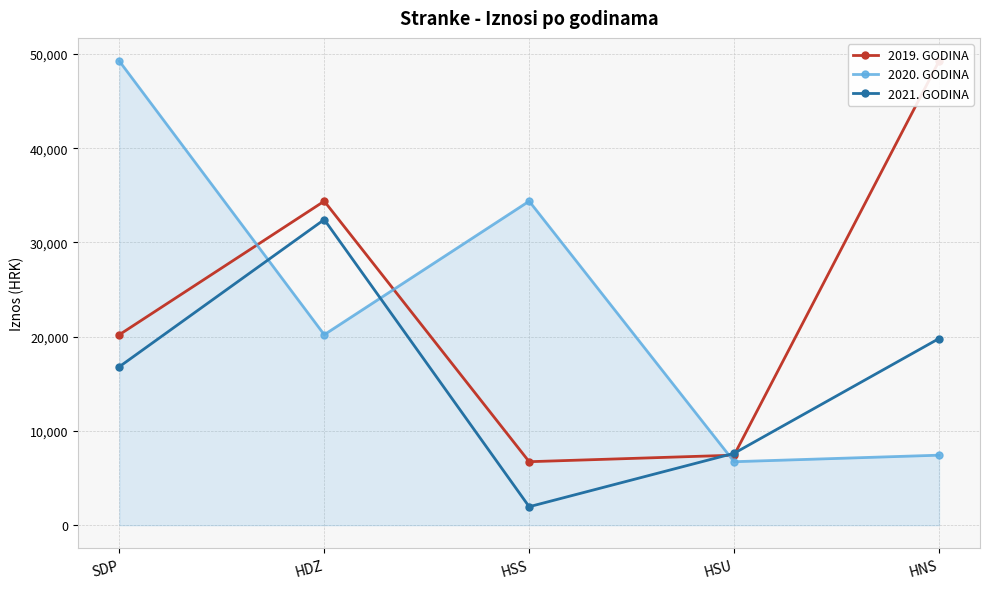

What are all the series names shown in the legend?

2019. GODINA, 2020. GODINA, 2021. GODINA